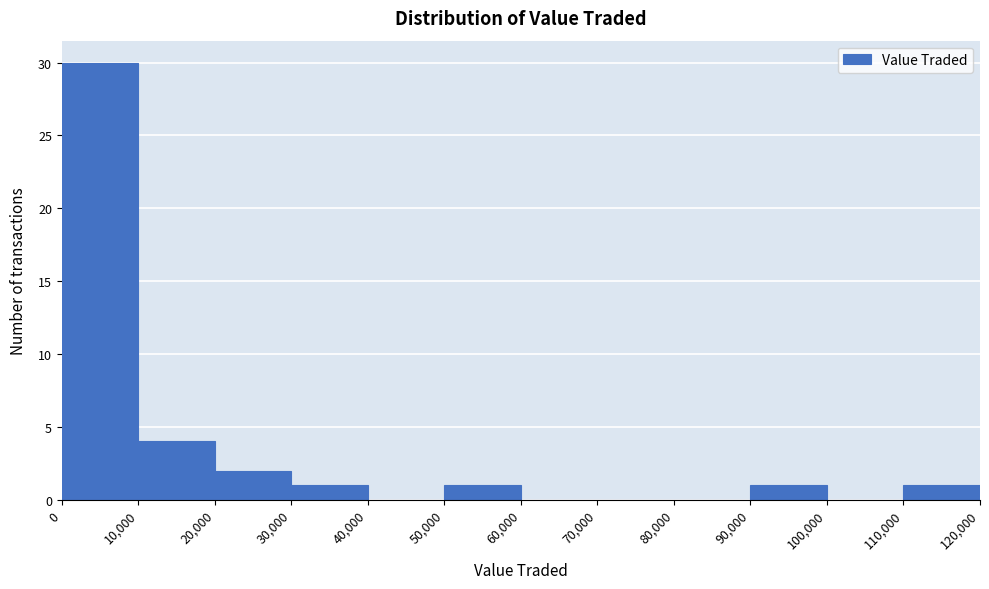

How tall is the bar that spans 0 to 10,000 on the x-axis? The values are not printed on the chart, so give them approximately, as read against the axis.

30